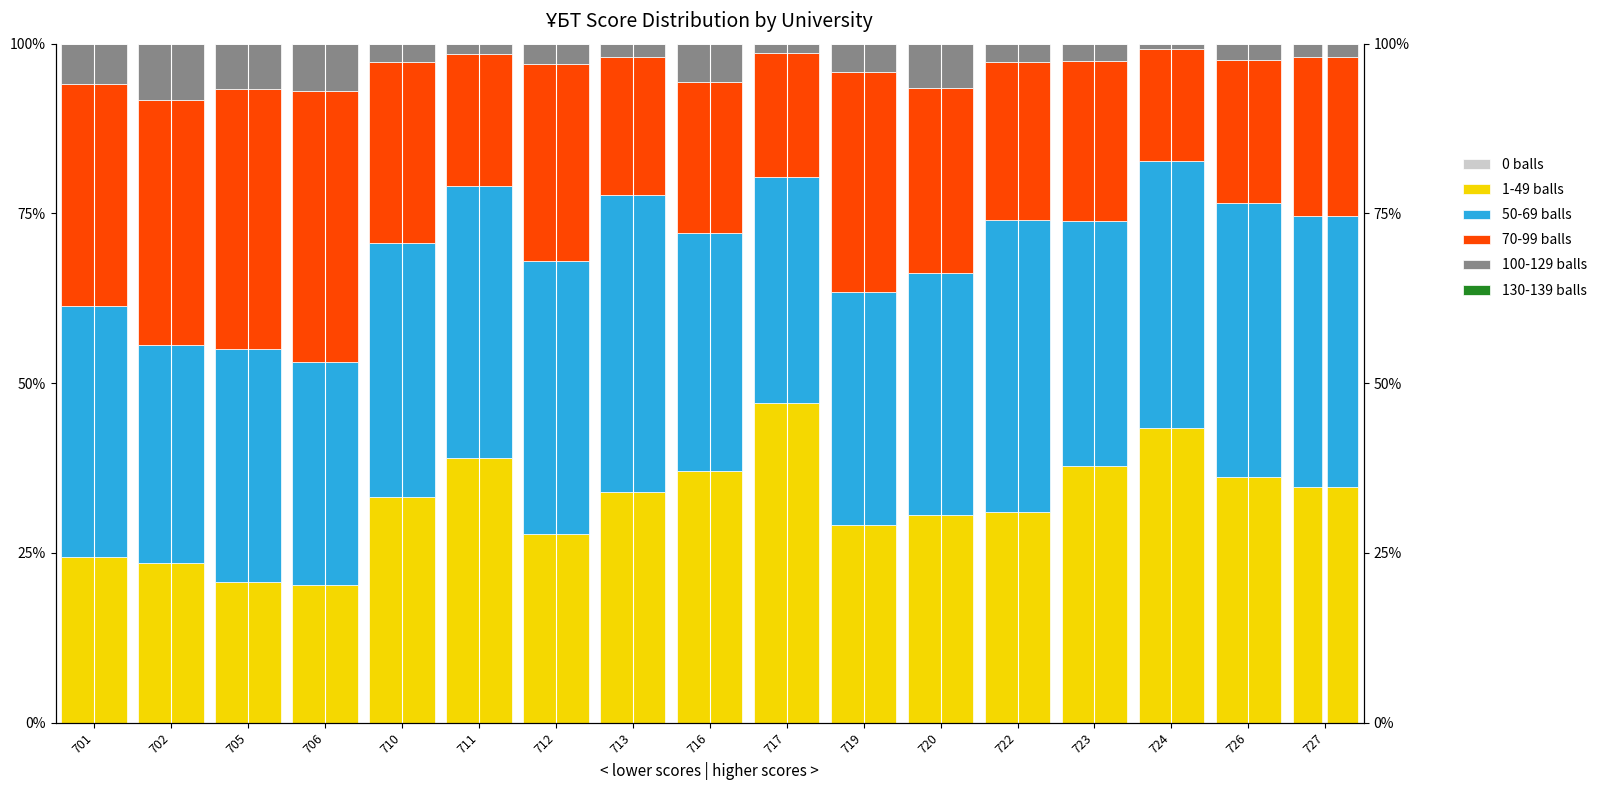

How many bars are there in total?

102